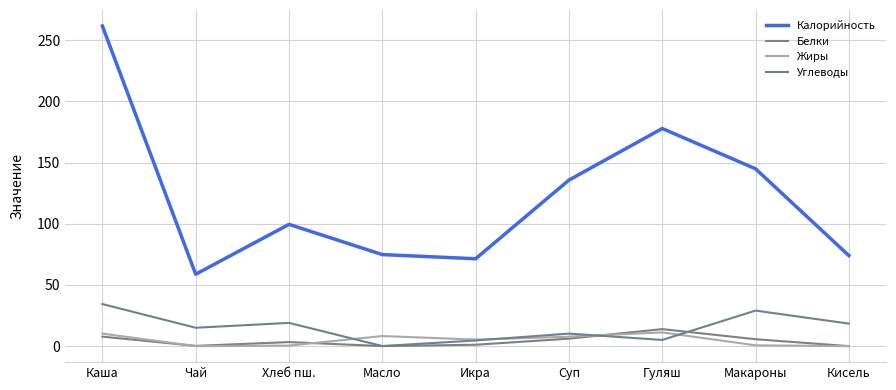

How many lines are shown in the chart?

4